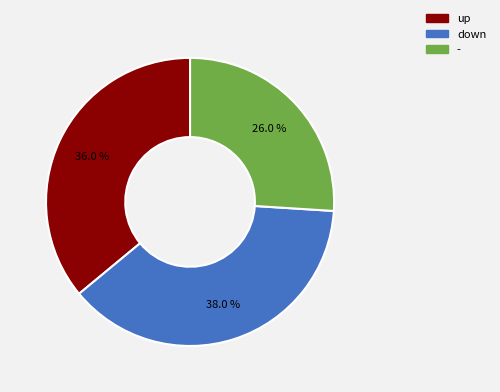

To the nearest percent, what is the combined percentage of - and down?

64%